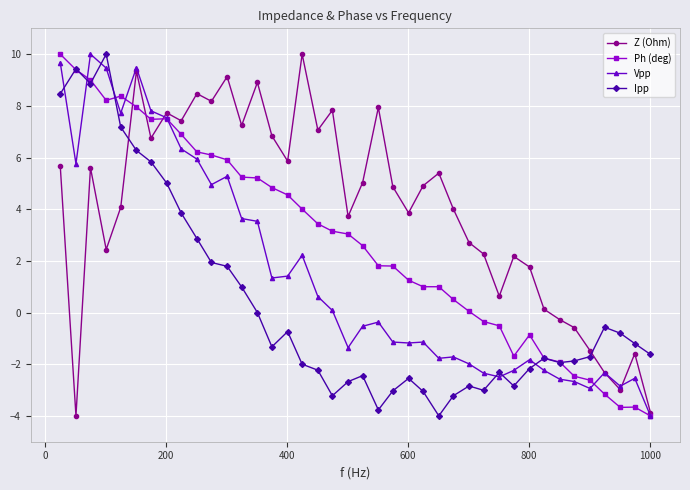

Rank the series by their average value, from lowest to highest.

Ipp, Vpp, Ph (deg), Z (Ohm)